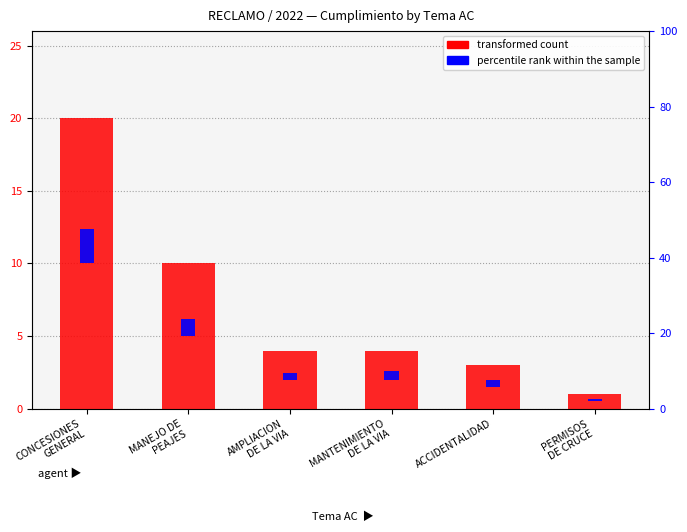

What is the total value across all series at PERMISOS
DE CRUCE?

1.2